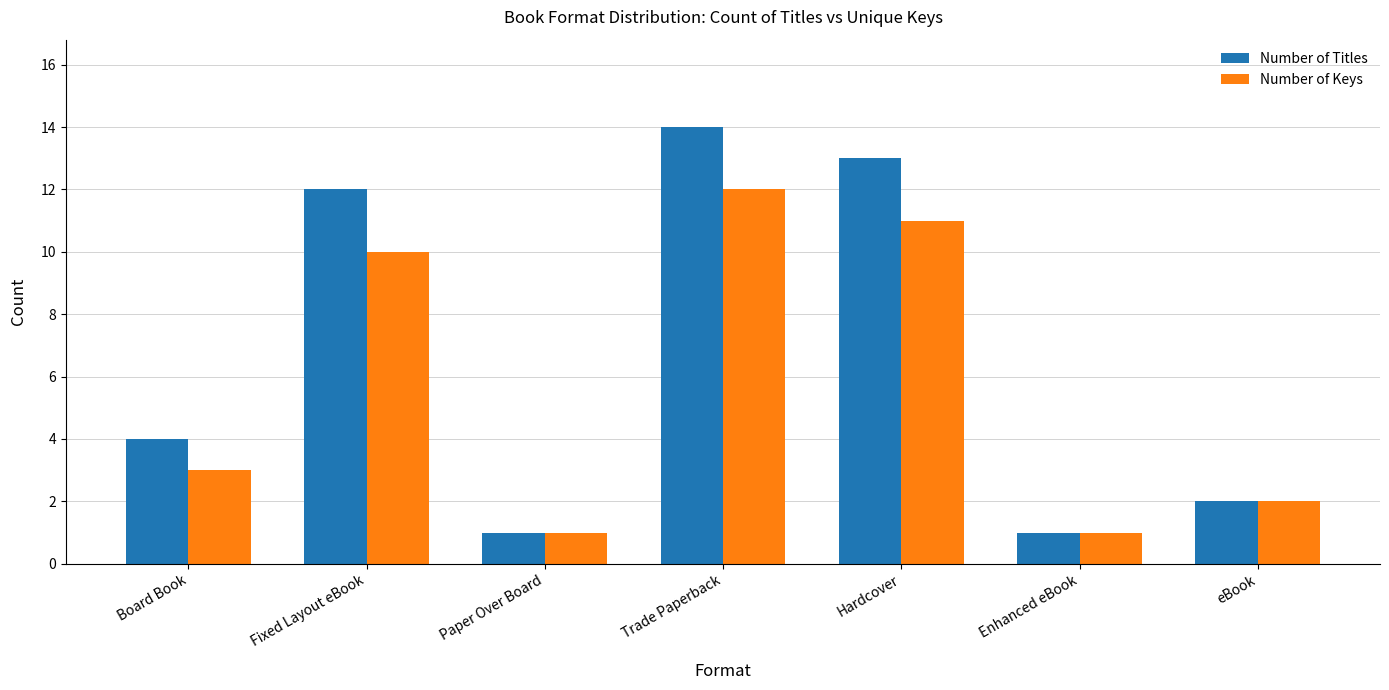

What are all the series names shown in the legend?

Number of Titles, Number of Keys